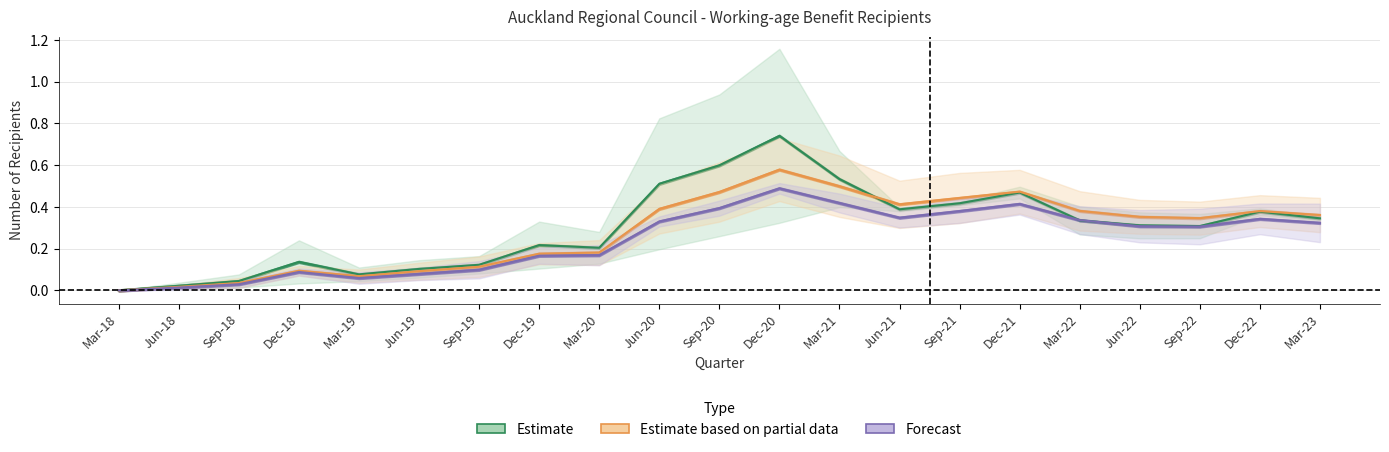

Reading left to right, what are all the values shown in this chart?

Estimate: 0.0	0.0	0.0	0.1	0.1	0.1	0.1	0.2	0.2	0.5	0.6	0.7	0.5	0.4	0.4	0.5	0.3	0.3	0.3	0.4	0.3
Estimate based on partial data: 0.0	0.0	0.0	0.1	0.1	0.1	0.1	0.2	0.2	0.4	0.5	0.6	0.5	0.4	0.4	0.5	0.4	0.4	0.3	0.4	0.4
Forecast: 0.0	0.0	0.0	0.1	0.1	0.1	0.1	0.2	0.2	0.3	0.4	0.5	0.4	0.3	0.4	0.4	0.3	0.3	0.3	0.3	0.3